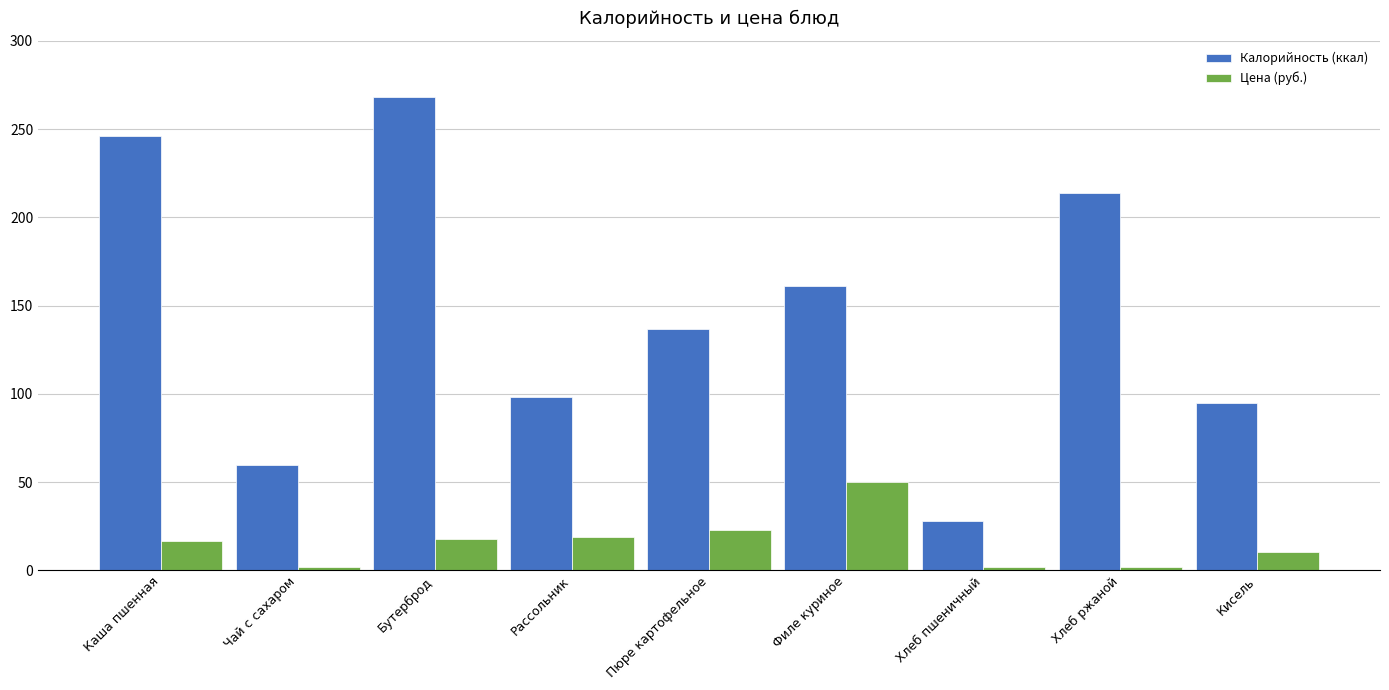

Where does the Калорийность (ккал) series first go above 137?

Каша пшенная